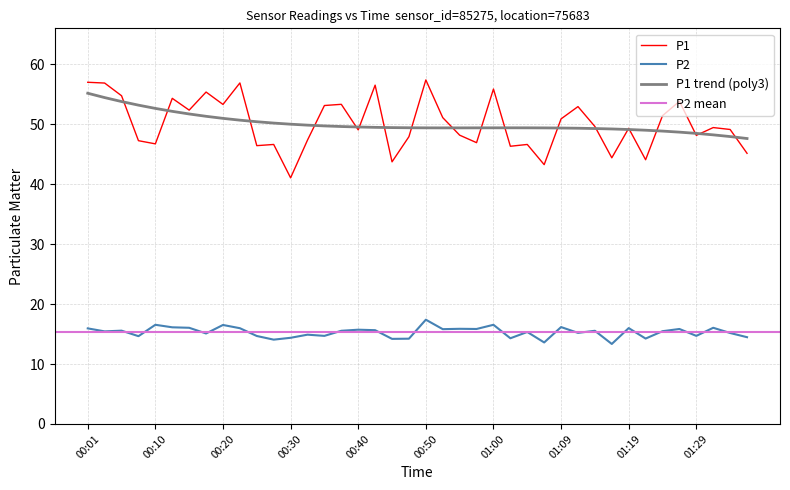

Is it true that P2 equals 15.1 at 00:18?

True